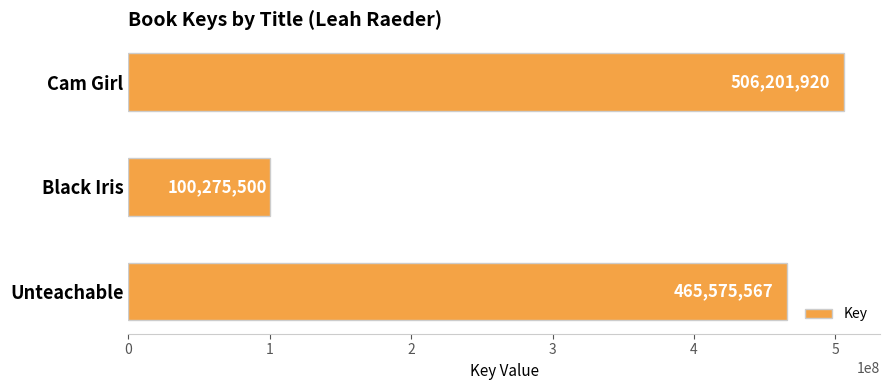

Rank the categories by value from highest to lowest.

Cam Girl, Unteachable, Black Iris